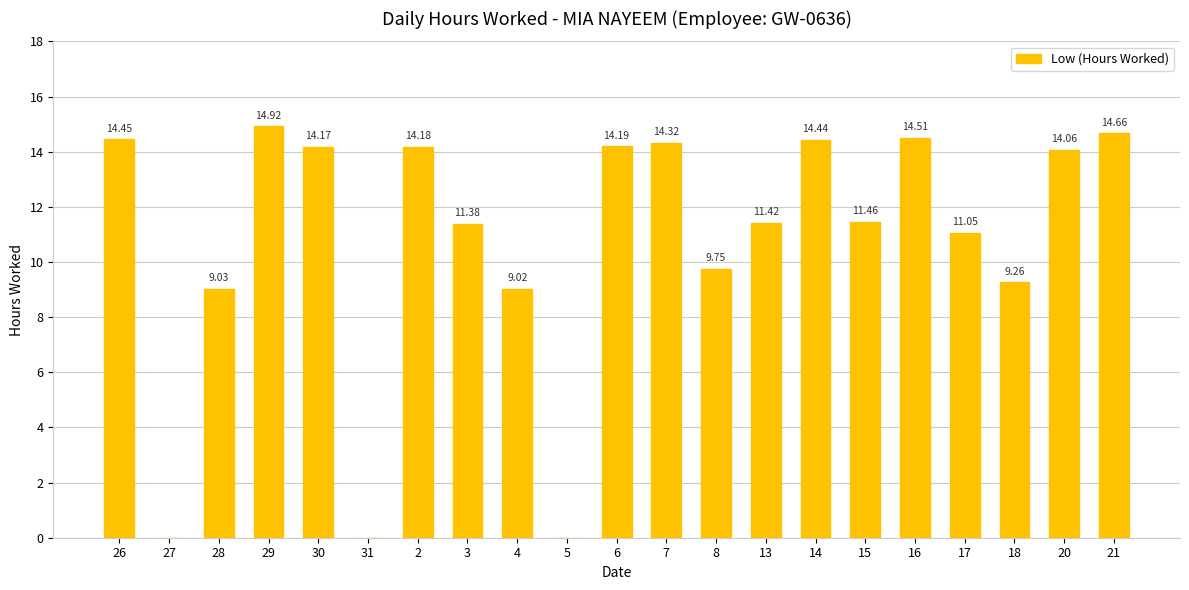

How many positive values are there?

18